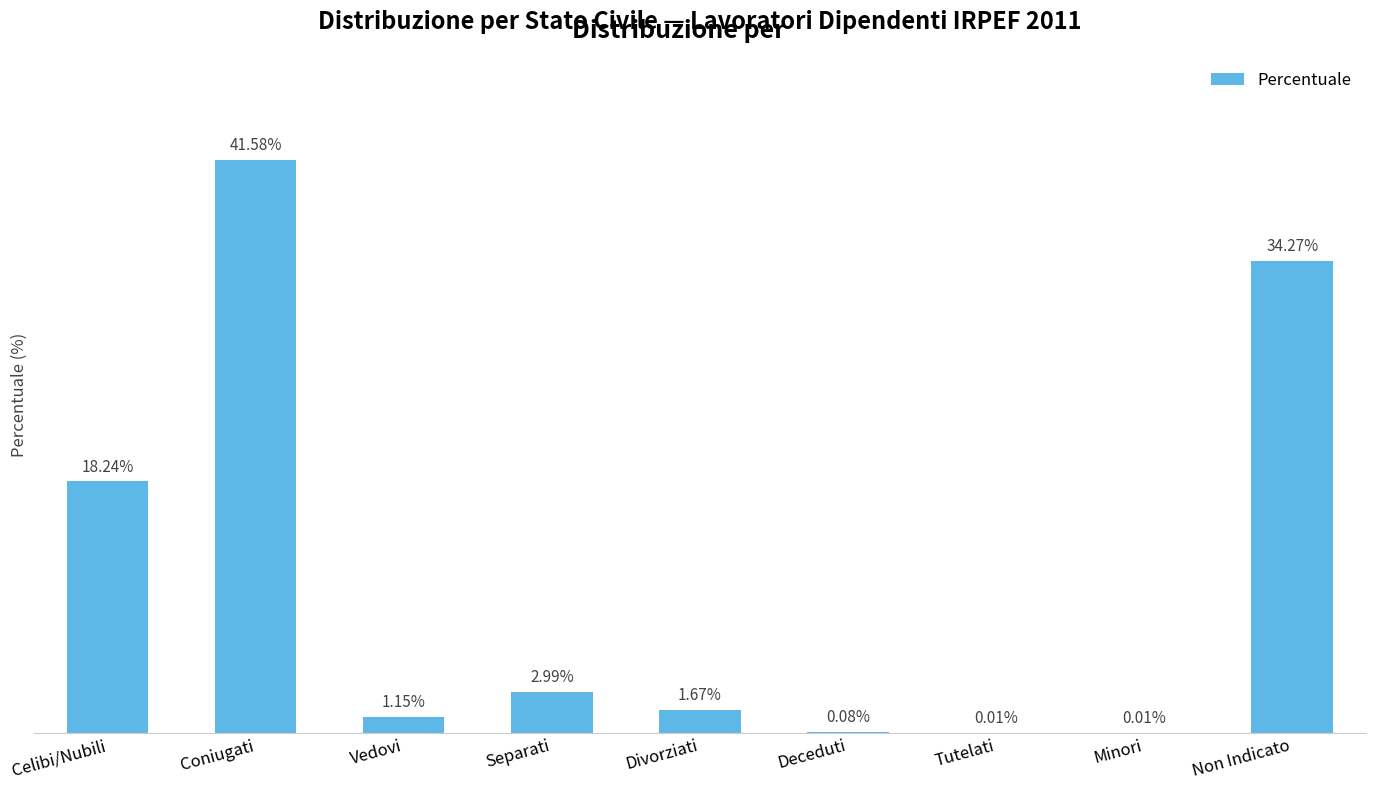

At which category does the chart reach its peak across all series?

Coniugati